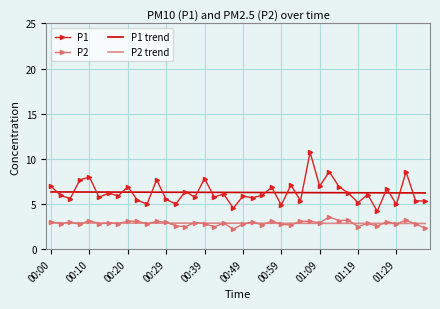

At how many categories does at least one series exceed 4?

40